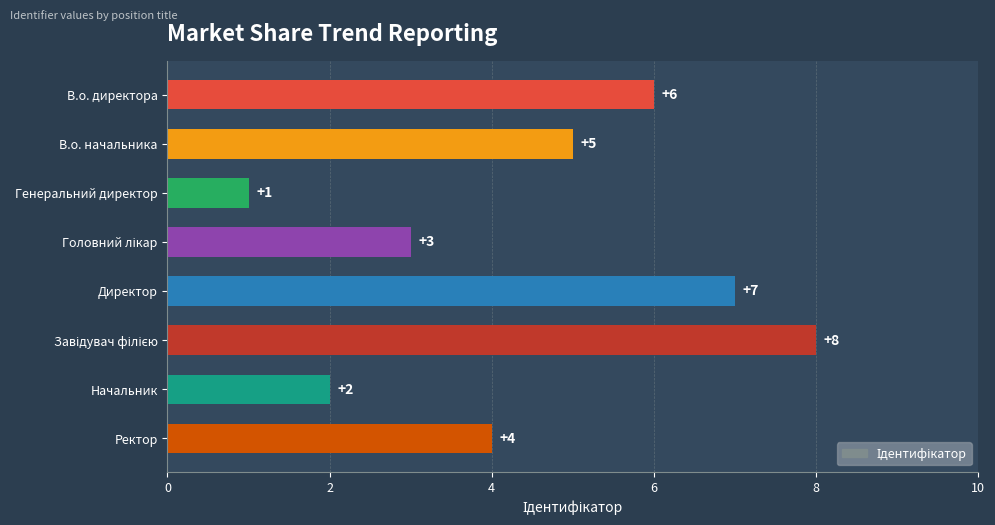

Read the value at В.о. начальника.

5